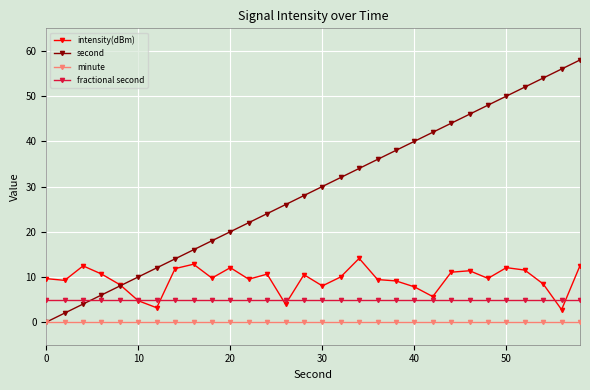

True or false: intensity(dBm) and minute intersect in this chart.

False